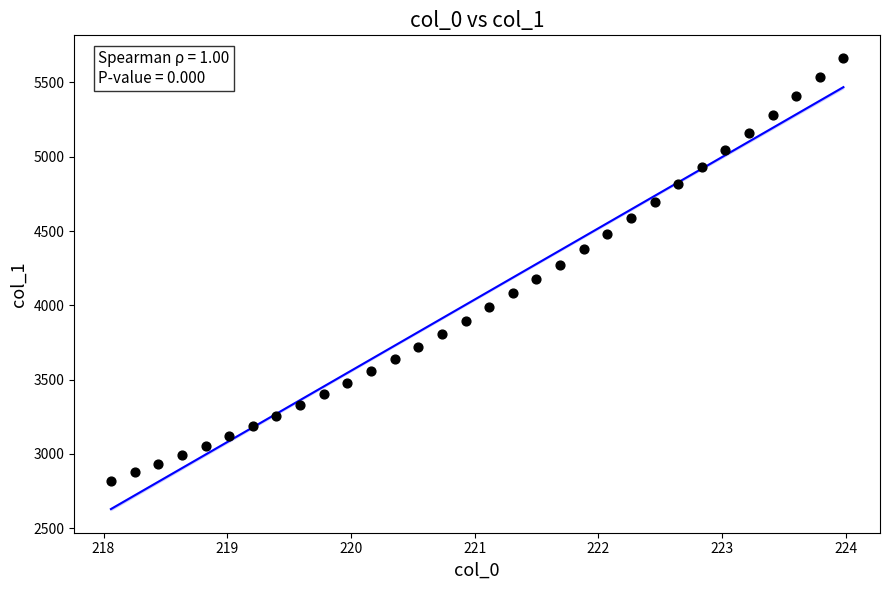

What is the range of Y values (max minus min)?

2846.6